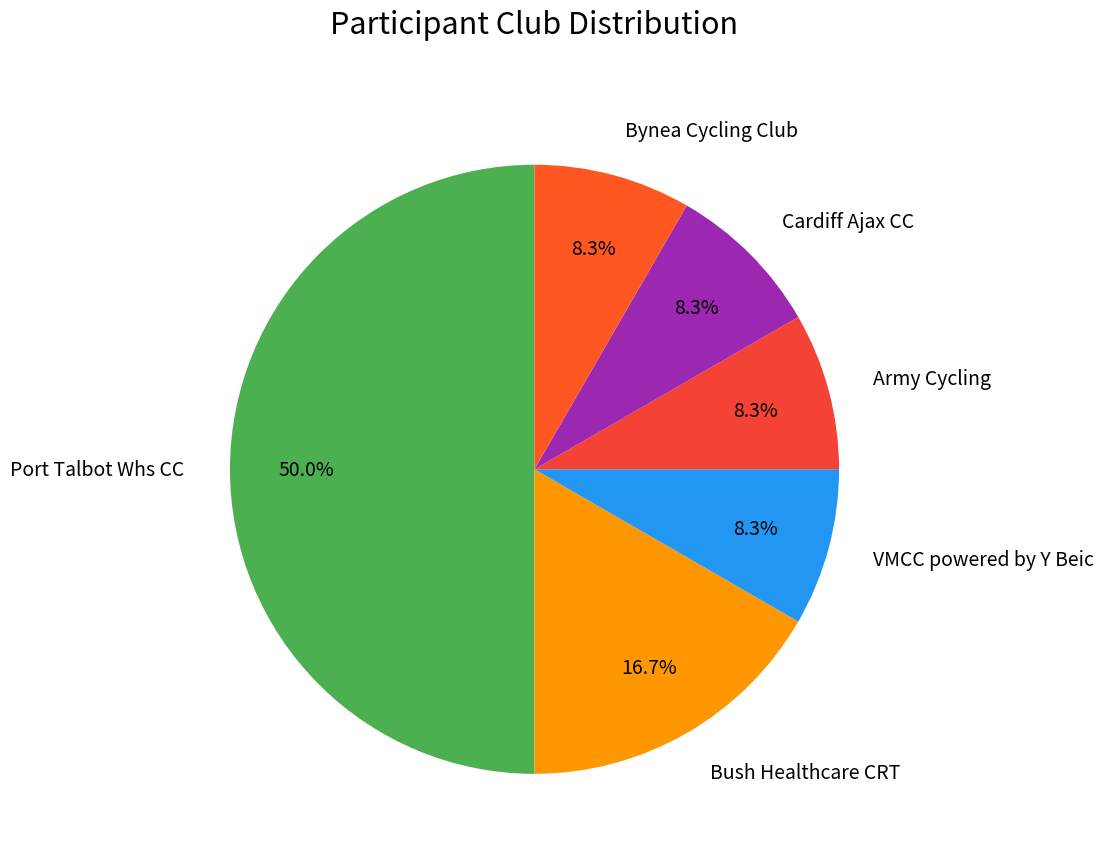

Which slice is the largest?

Port Talbot Whs CC